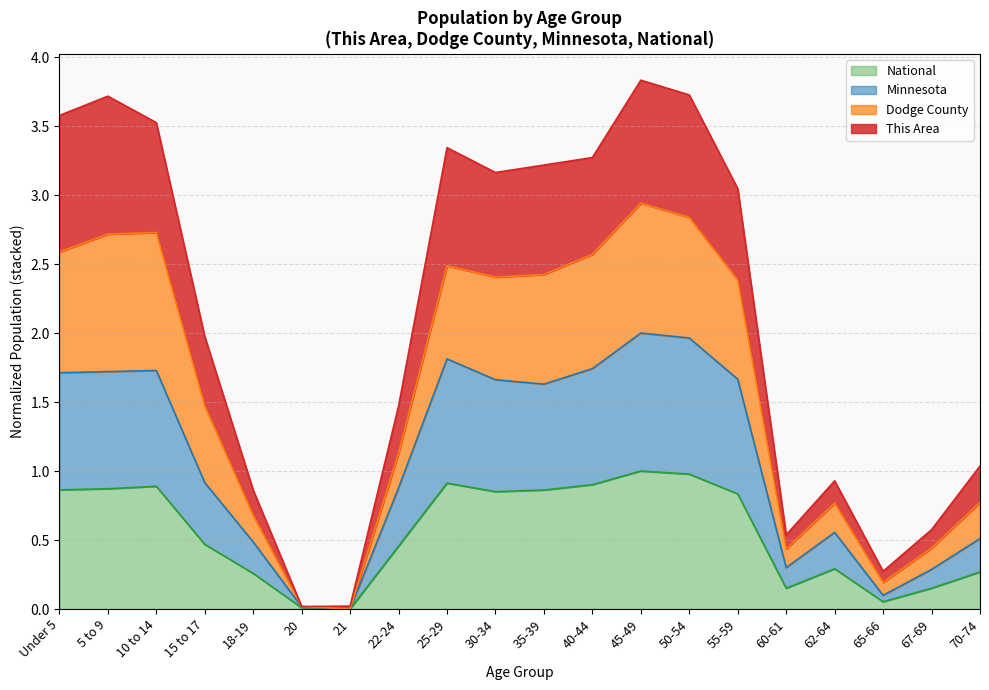

How many interior local peaks does the Minnesota series have?

4